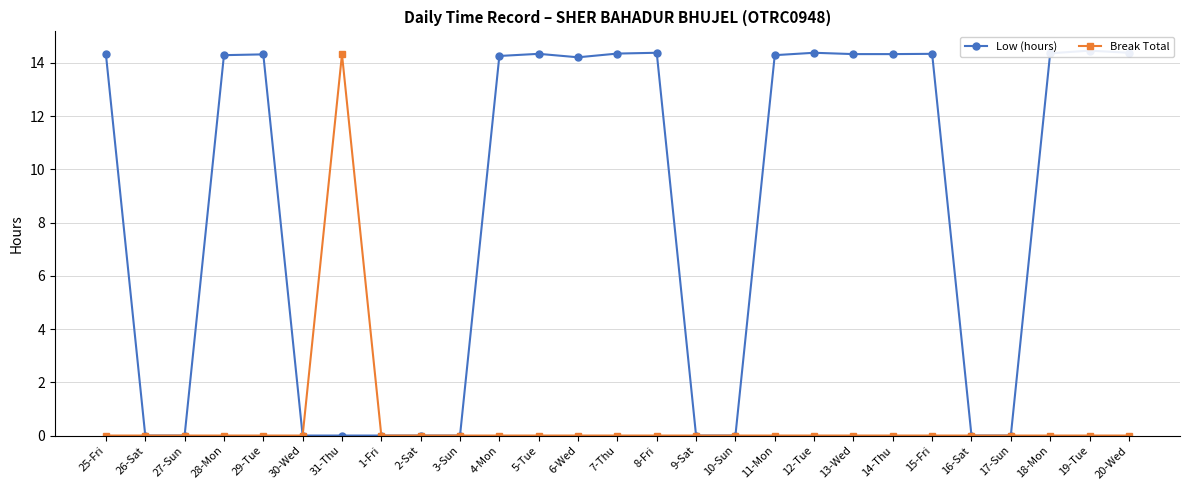

At which label does Low (hours) first exceed 14?

25-Fri